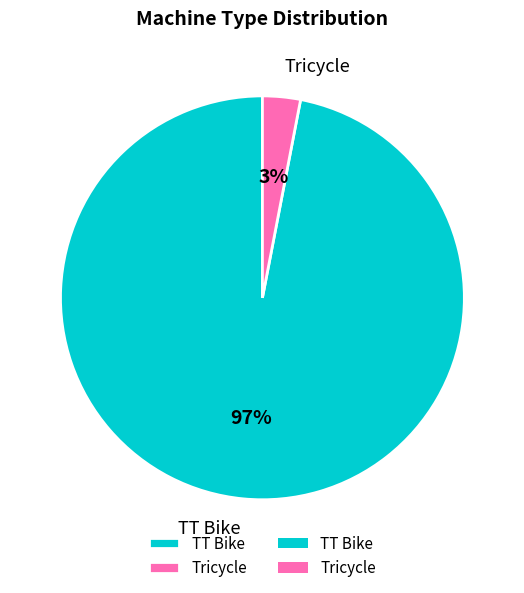

Combined, do Tricycle and TT Bike account for over 50%?

Yes